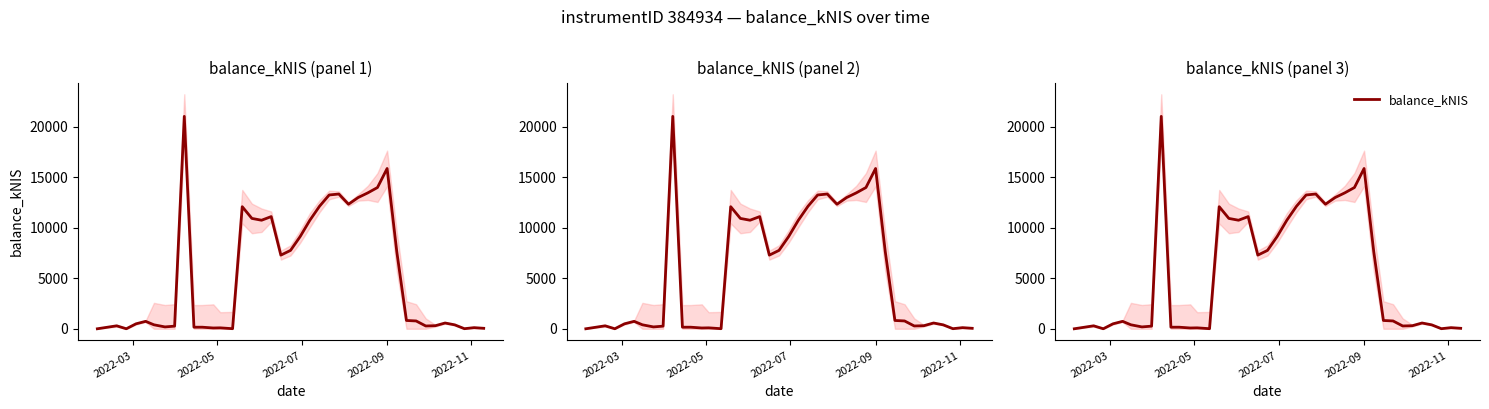

What is the difference between the second highest and minimum values?

15877.9